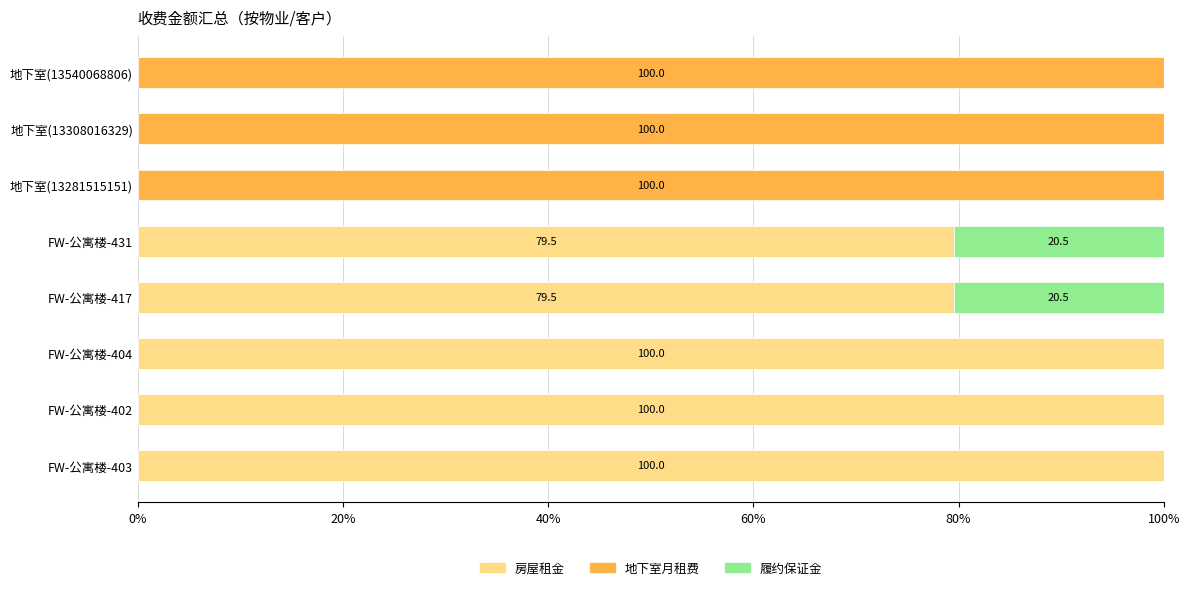

What is the total value across all series at FW-公寓楼-417?

100.0